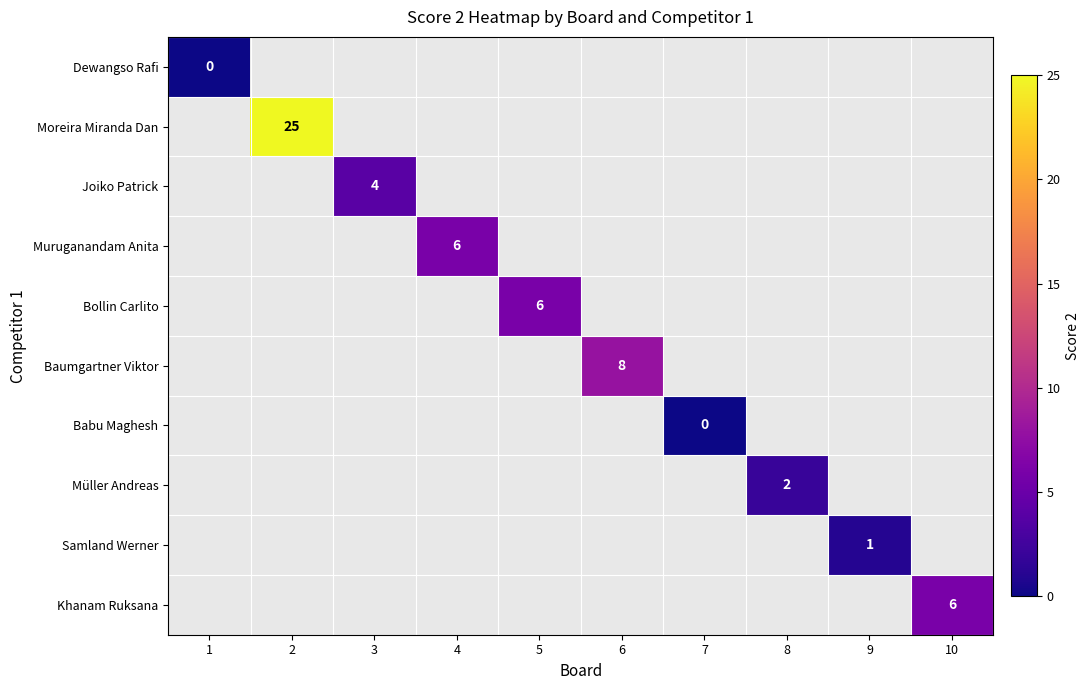

Which category has the highest value across all series?

2